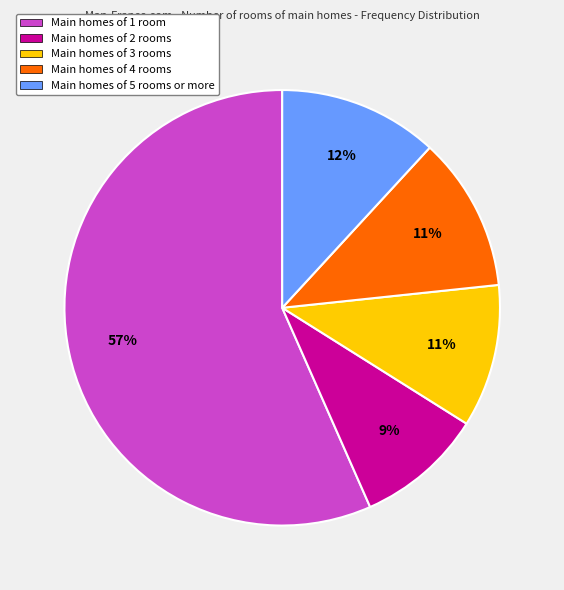

How many segments does this pie chart have?

5